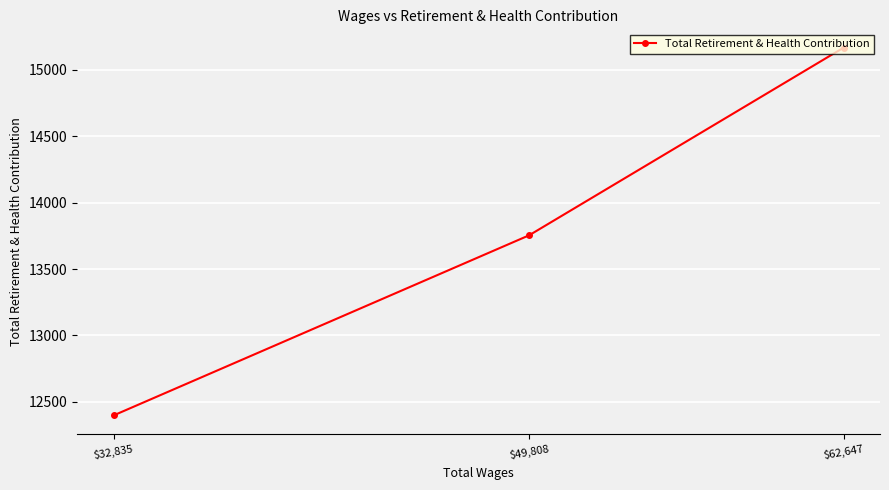

Approximately how many times larger is the value at $32,835 compared to $49,808?

0.9